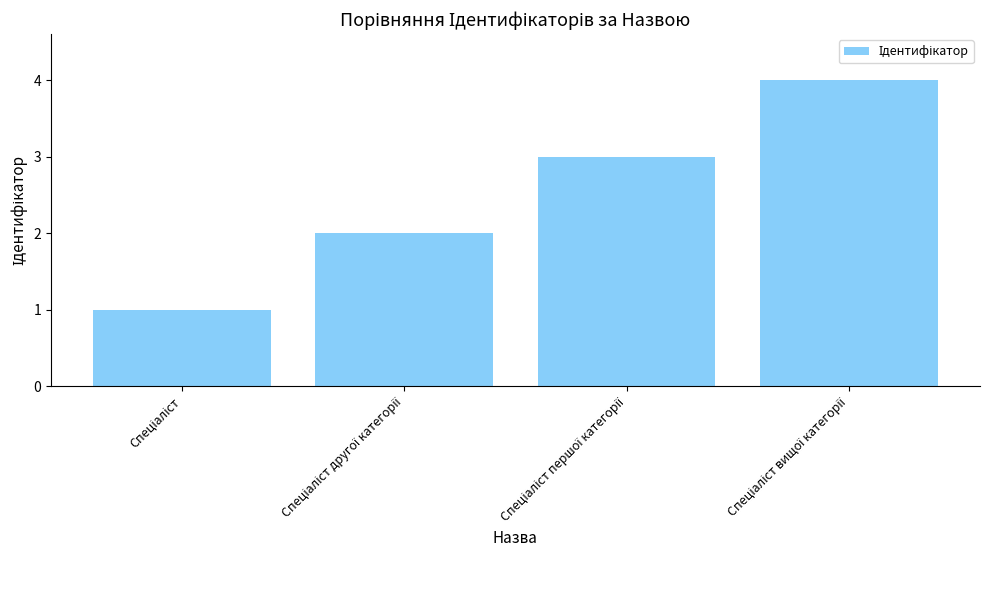

What is the difference between the maximum and minimum values?

3